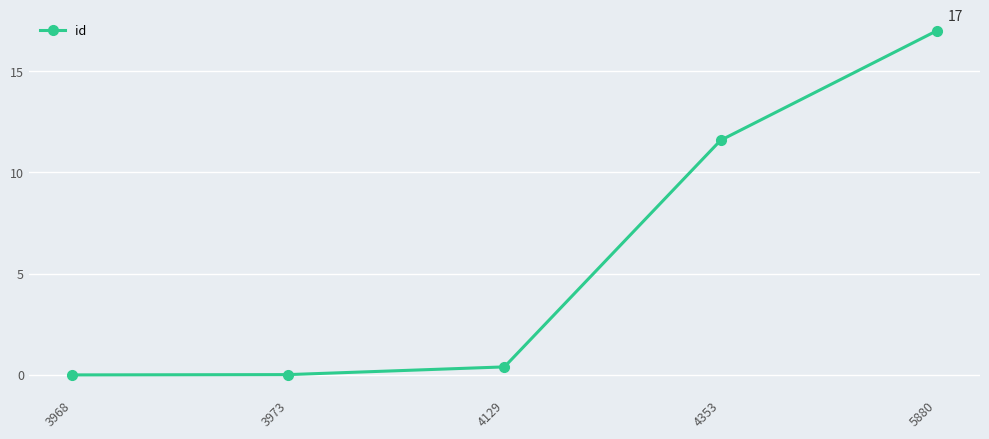

True or false: there are more than 2 points higher than both neighbors.

False